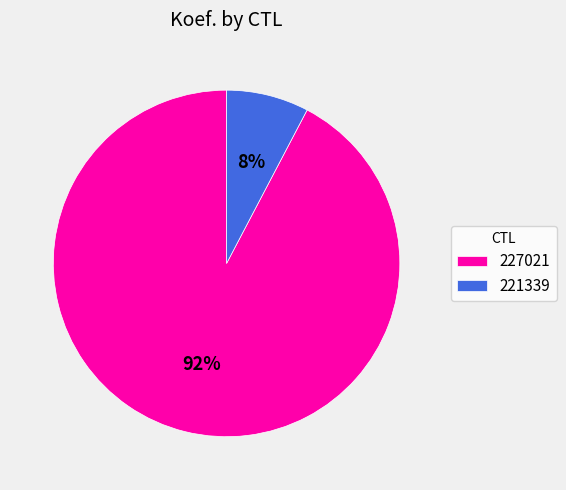

What percentage is the 227021 slice, to the nearest percent?

92%